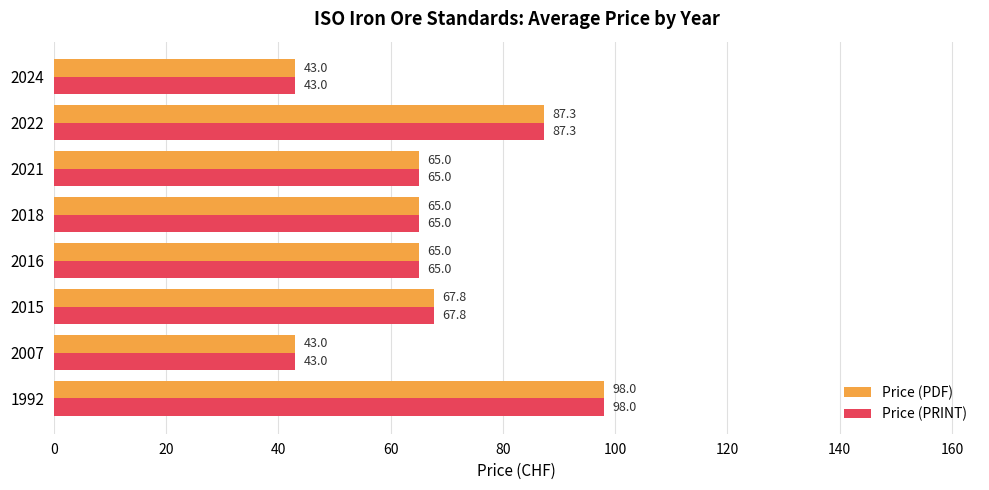

Which label corresponds to the largest value in the chart?

1992